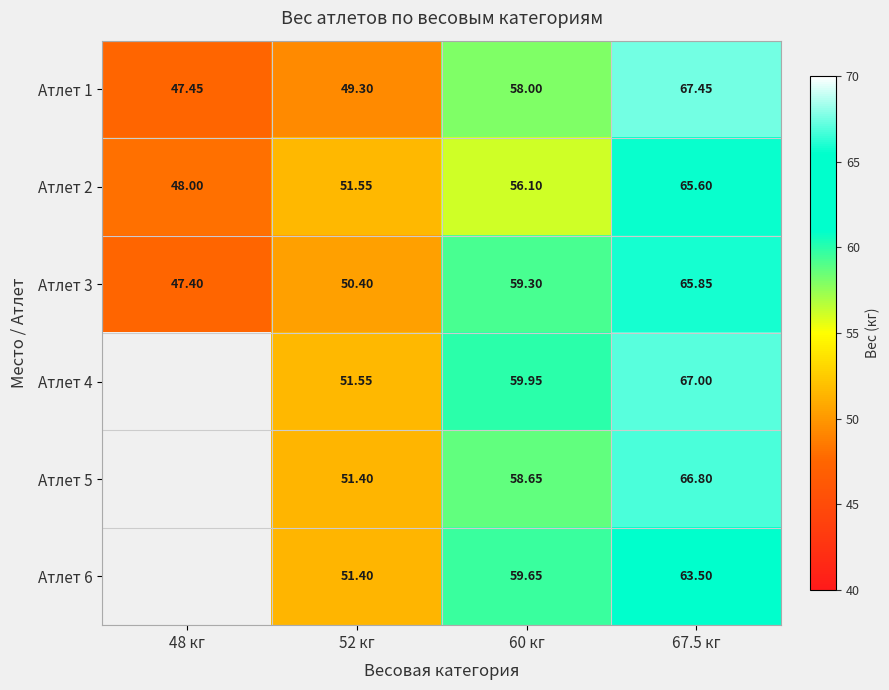

Which label corresponds to the smallest value in the chart?

48 кг